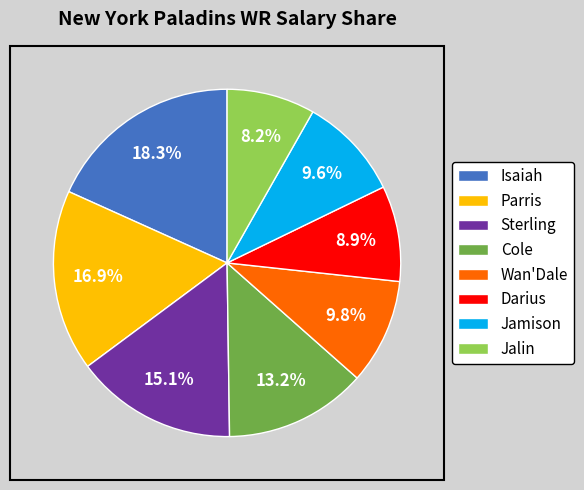

Which slice is the largest?

Isaiah